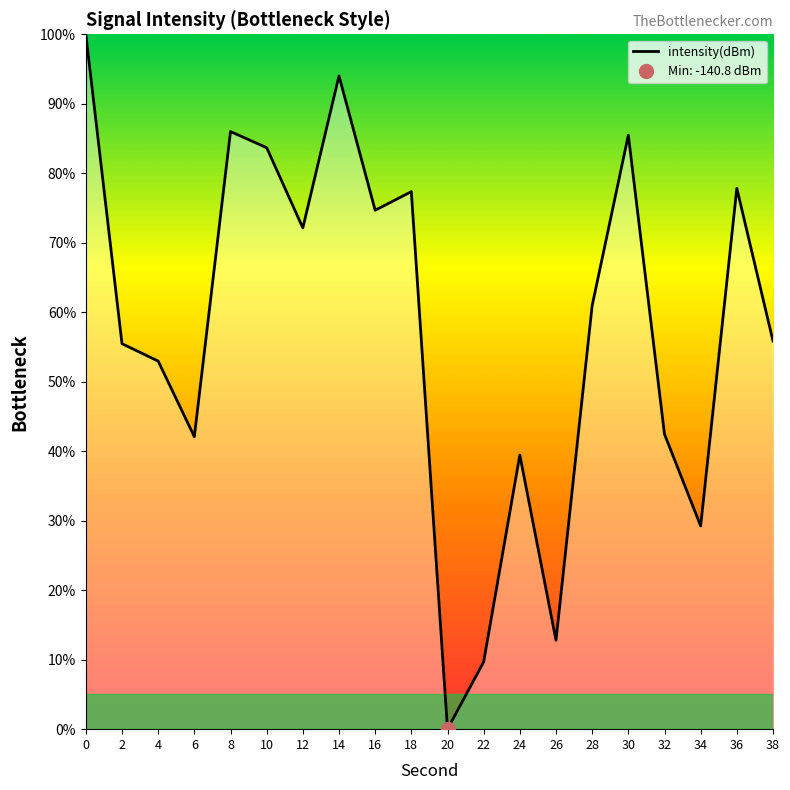

What is the ratio of the value at 18 to the value at 38?

1.4